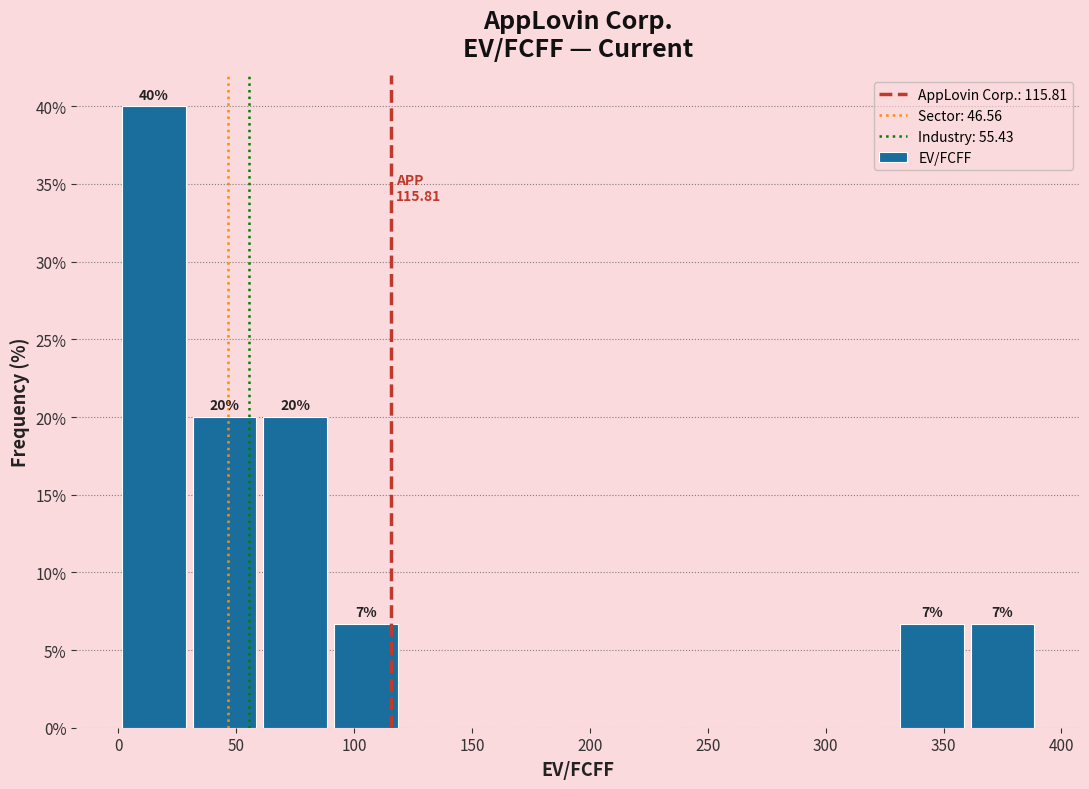

Over which range of the x-axis is the bar tallest?

0 to 30